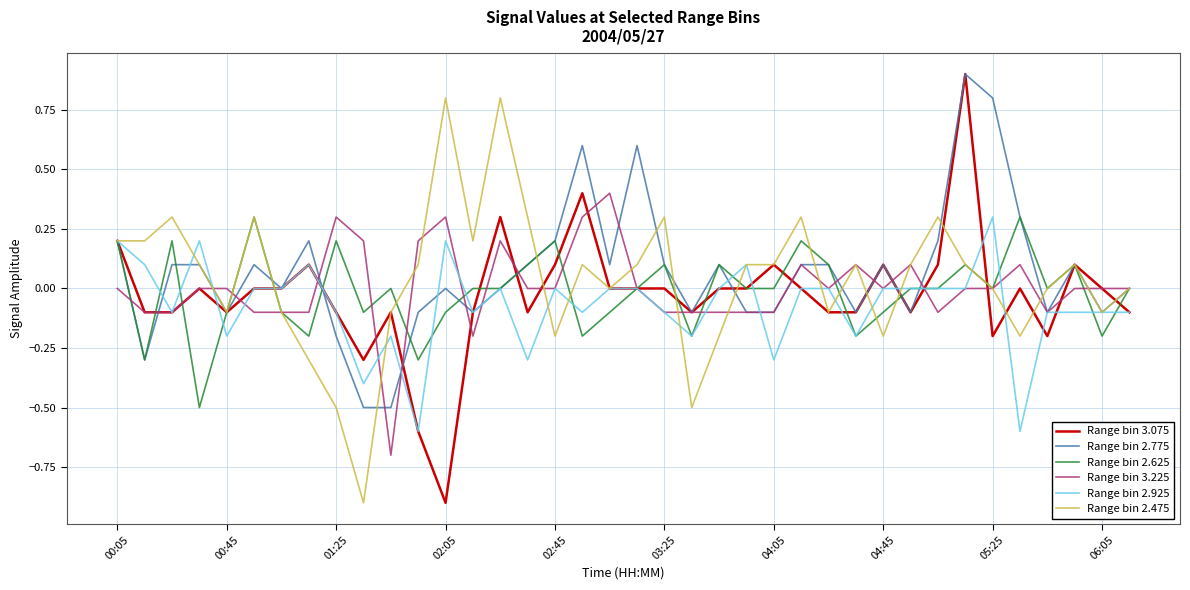

What is the greatest value displayed?

0.9